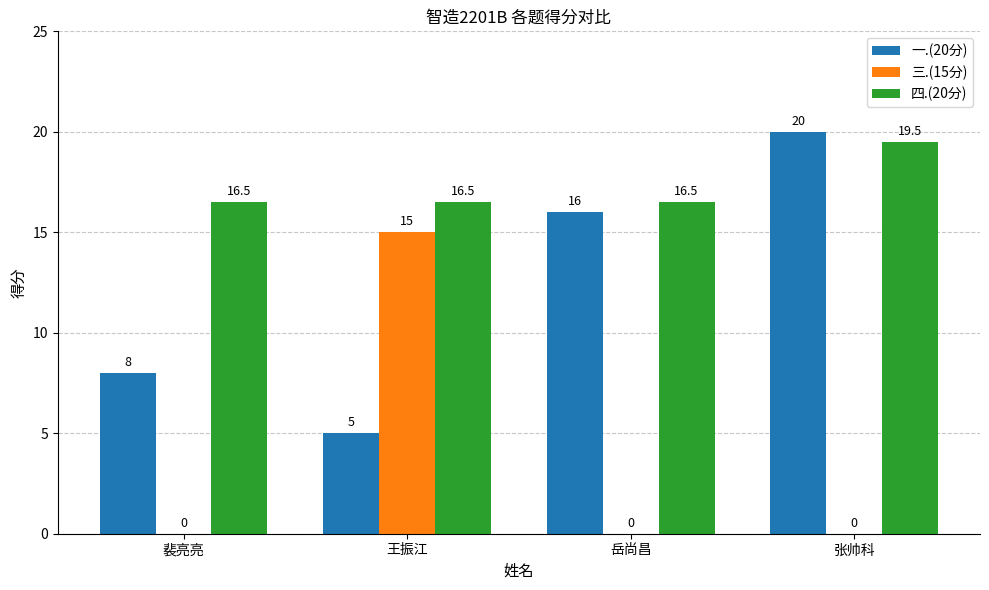

What is the sum of the 三.(15分) values at 张帅科 and 王振江?

15.0